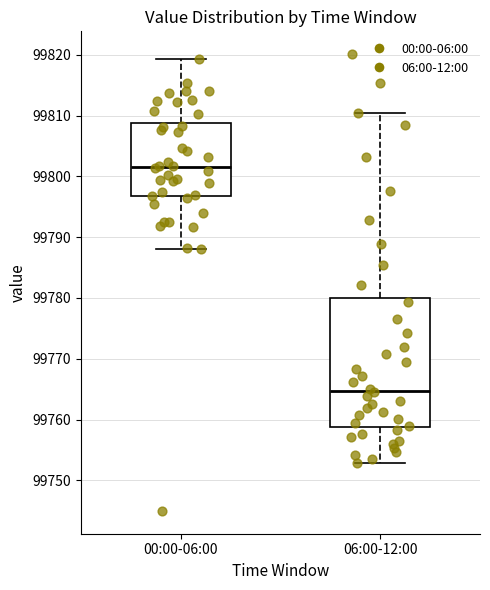

Where does the median line of the box for 06:00-12:00 sit on the y-axis? The values are not printed on the chart, so give them approximately, as read against the axis.

99765